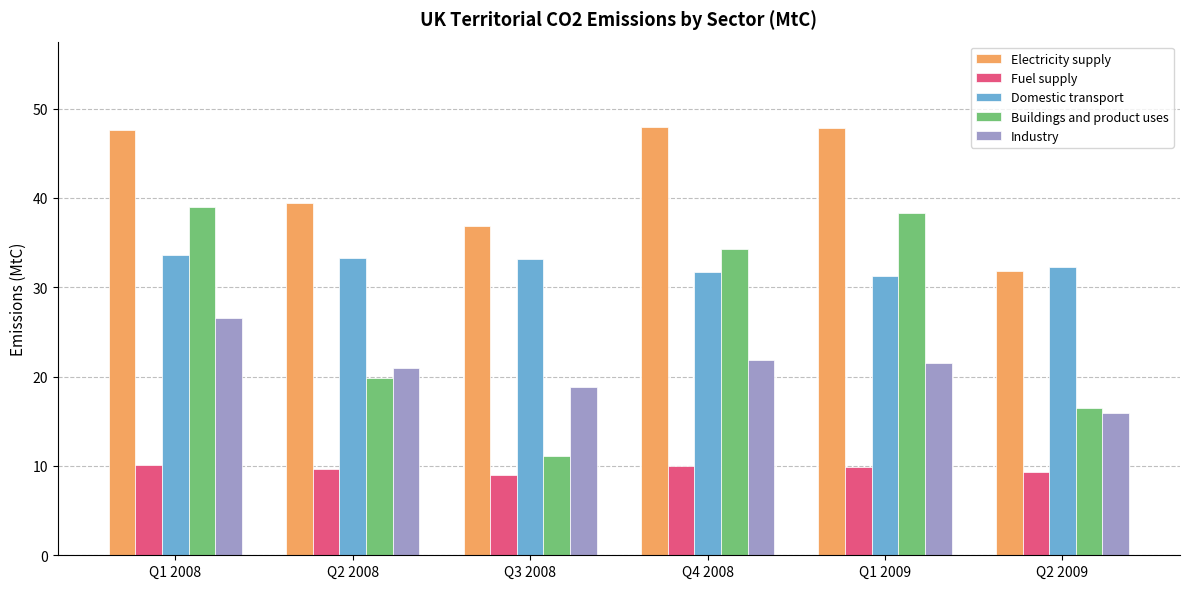

Which series has the largest range (max minus min)?

Buildings and product uses